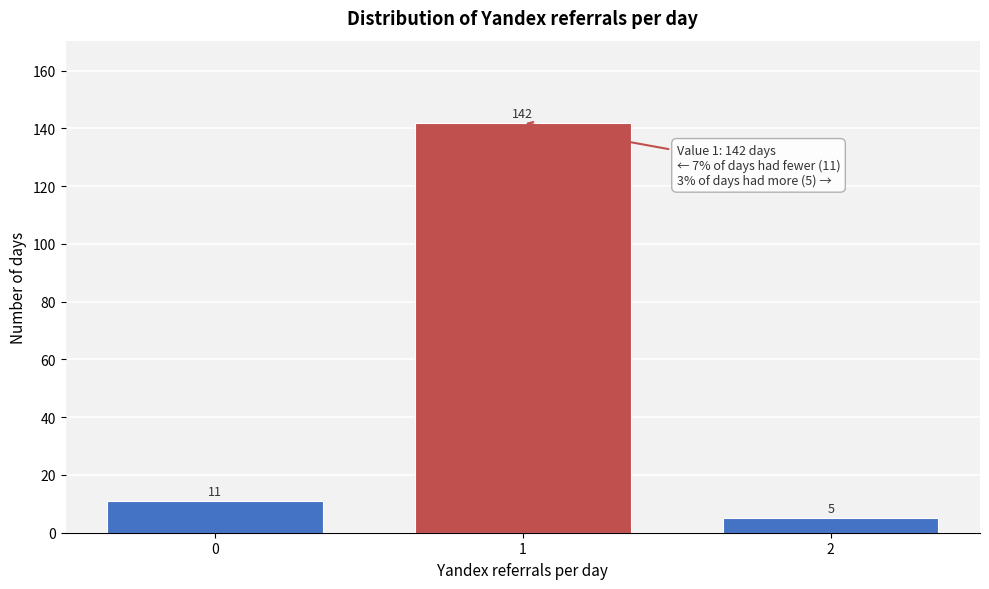

Reading left to right, extract all data points from this chart.

11	142	5